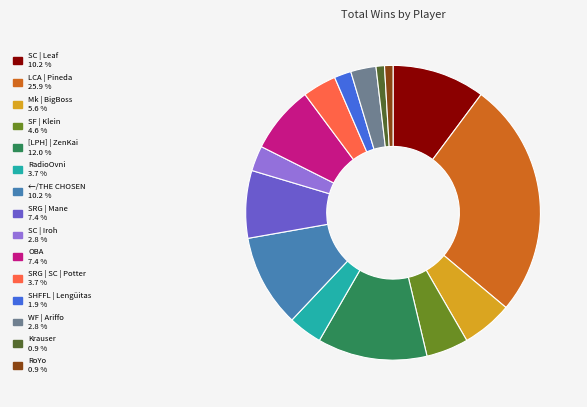

Is it true that SC | Leaf is 10% of the pie?

True